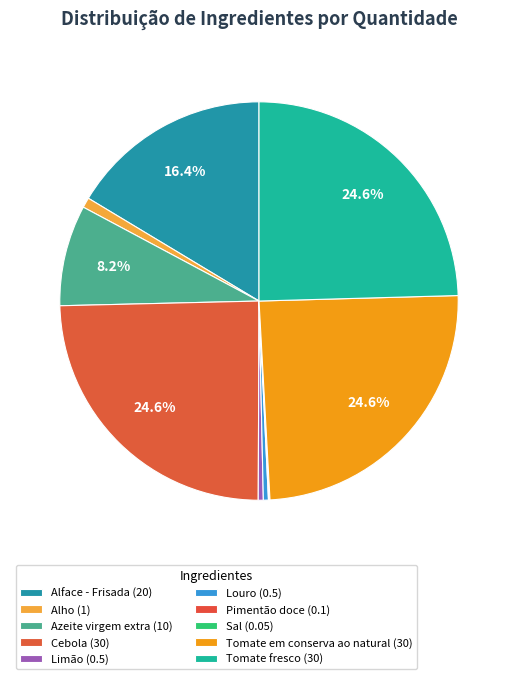

Count the number of slices in the pie.

10